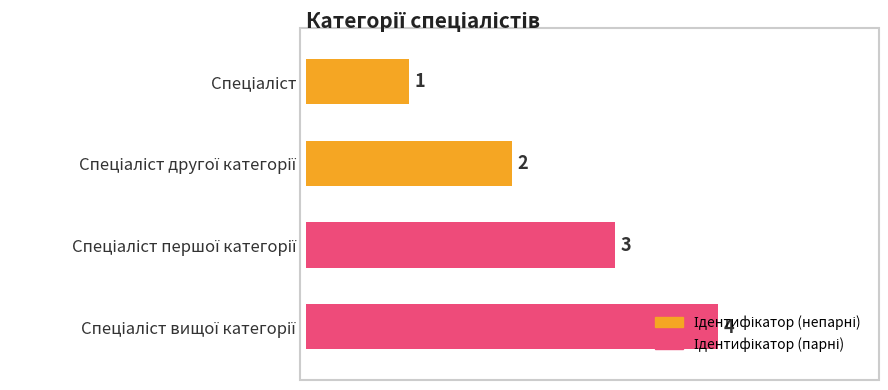

How many values are between 2 and 4?

3